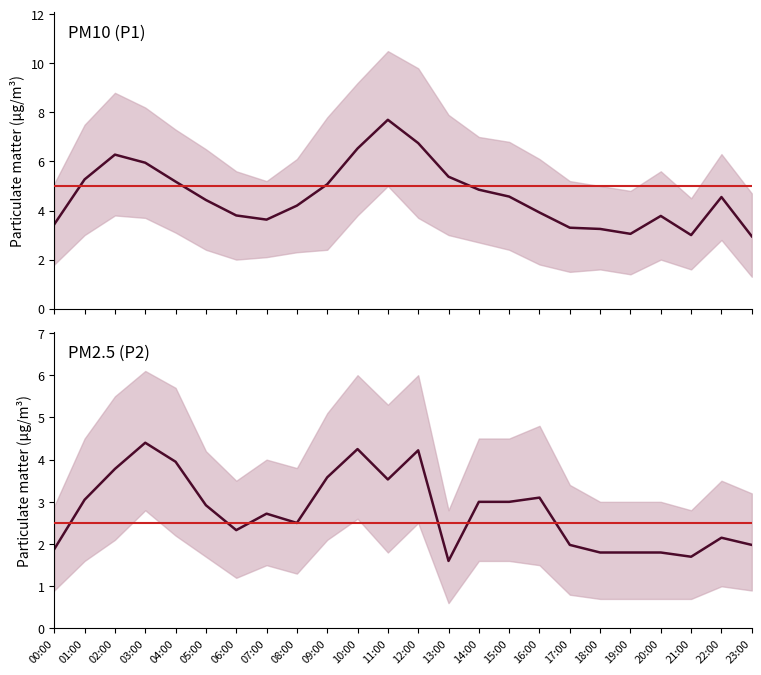

Where does the P1 series first go above 4?

01:00